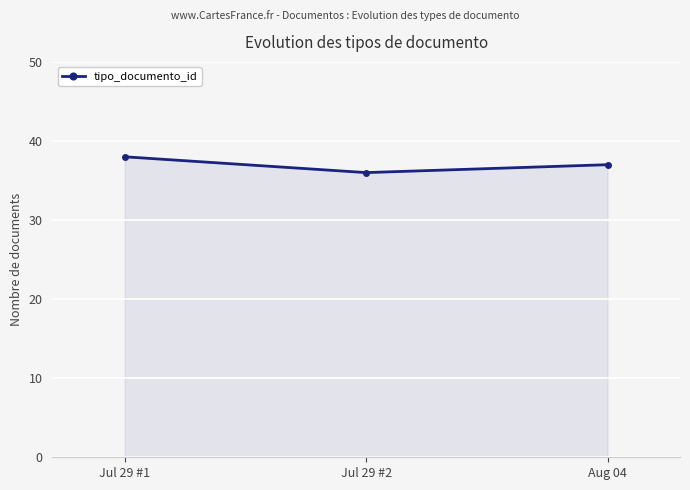

What is the change in value from Jul 29 #2 to Aug 04?

+1